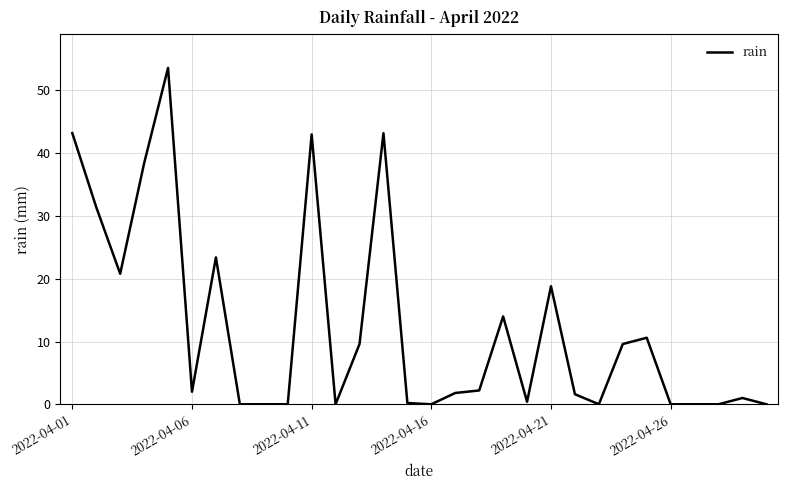

What is the greatest value displayed?

53.6